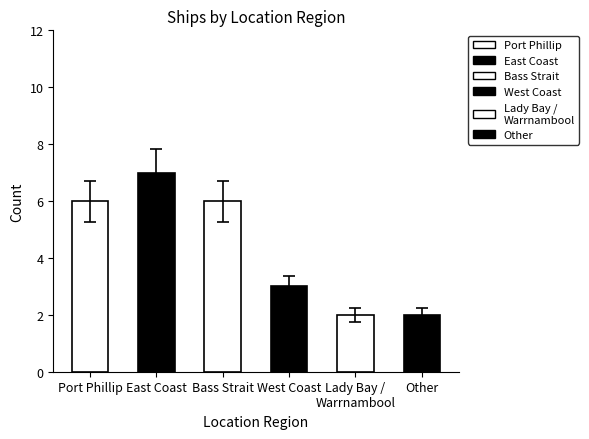

What is the sum of all values?

26